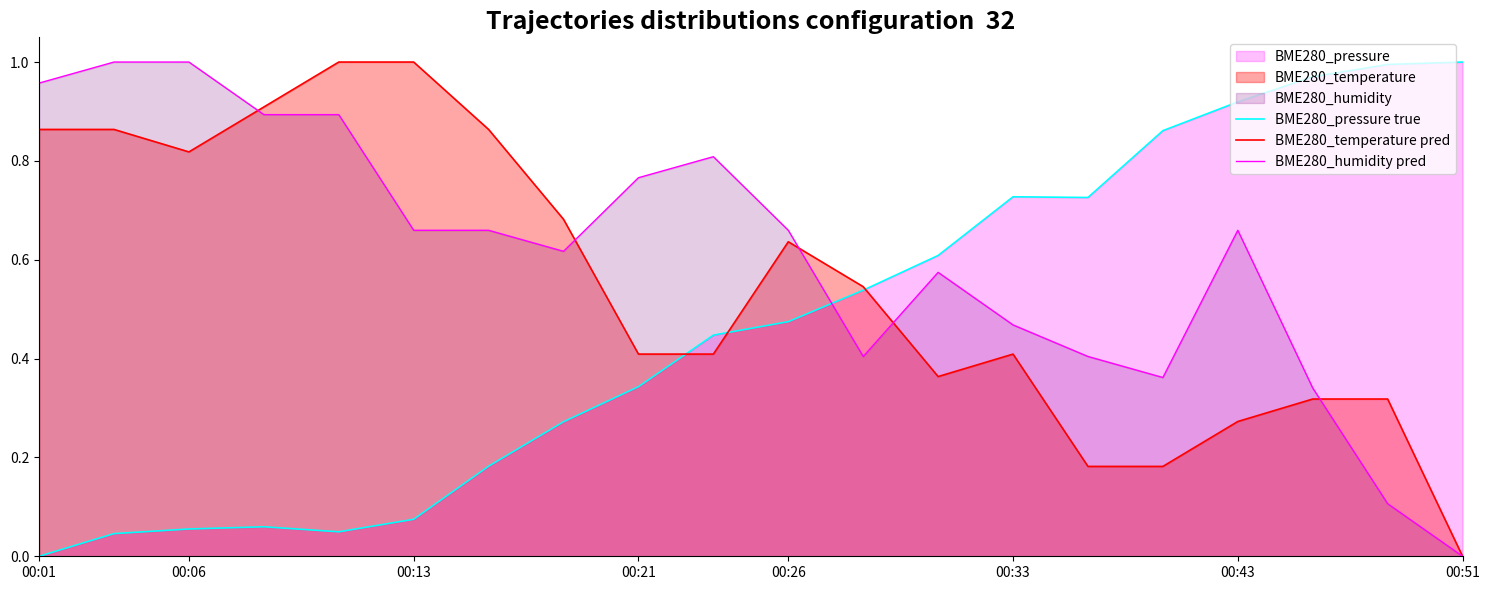

In BME280_temperature pred, how many points are higher than both neighbors (excluding endpoints)?

2